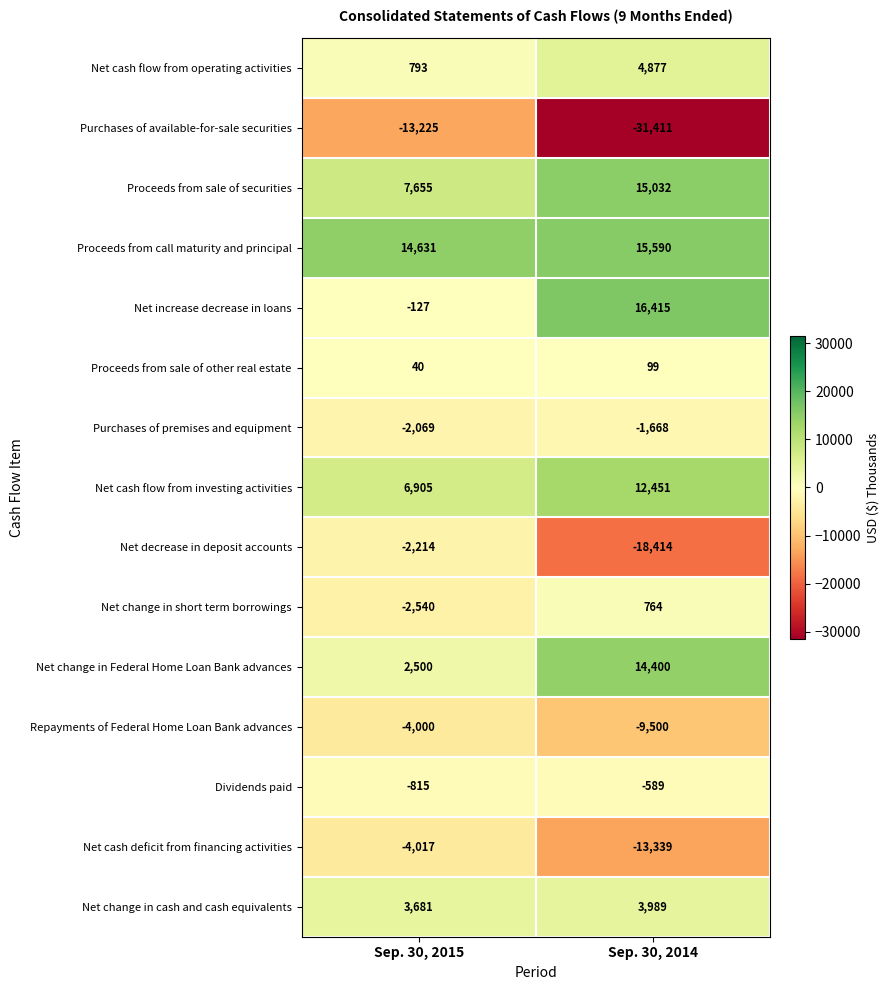

At which label is Net increase decrease in loans closest to 8144?

Sep. 30, 2015